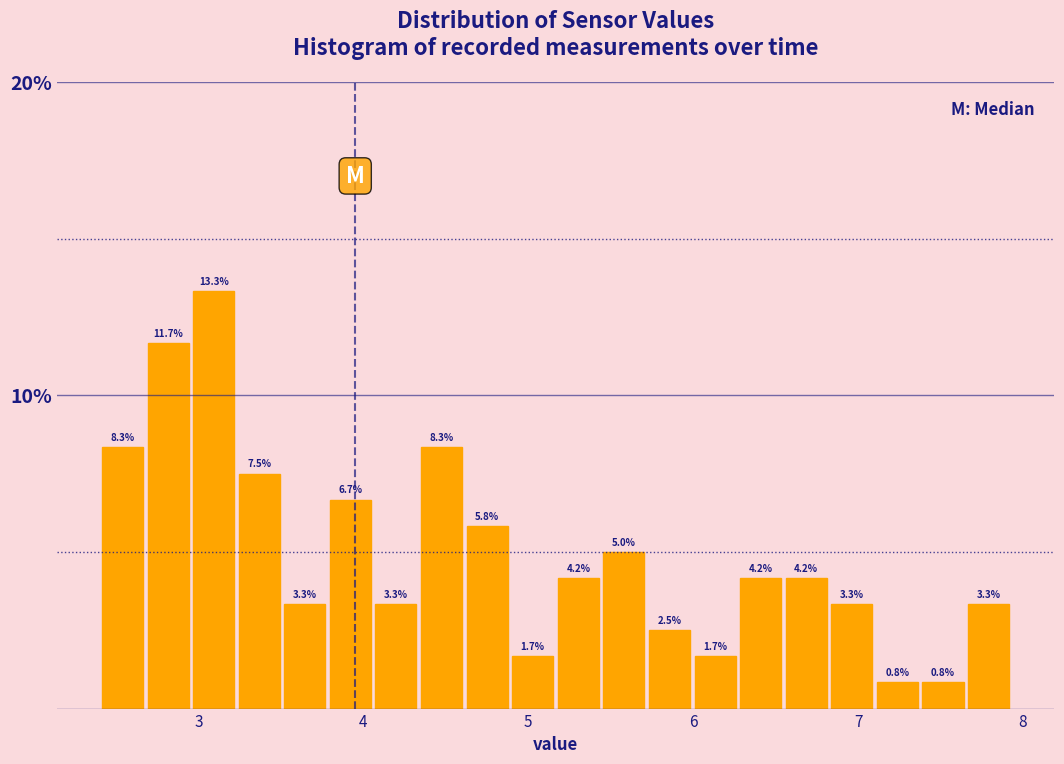

Around what value on the x-axis is the tallest bar? Give the approximate position of its centre, as read against the axis.

3.1